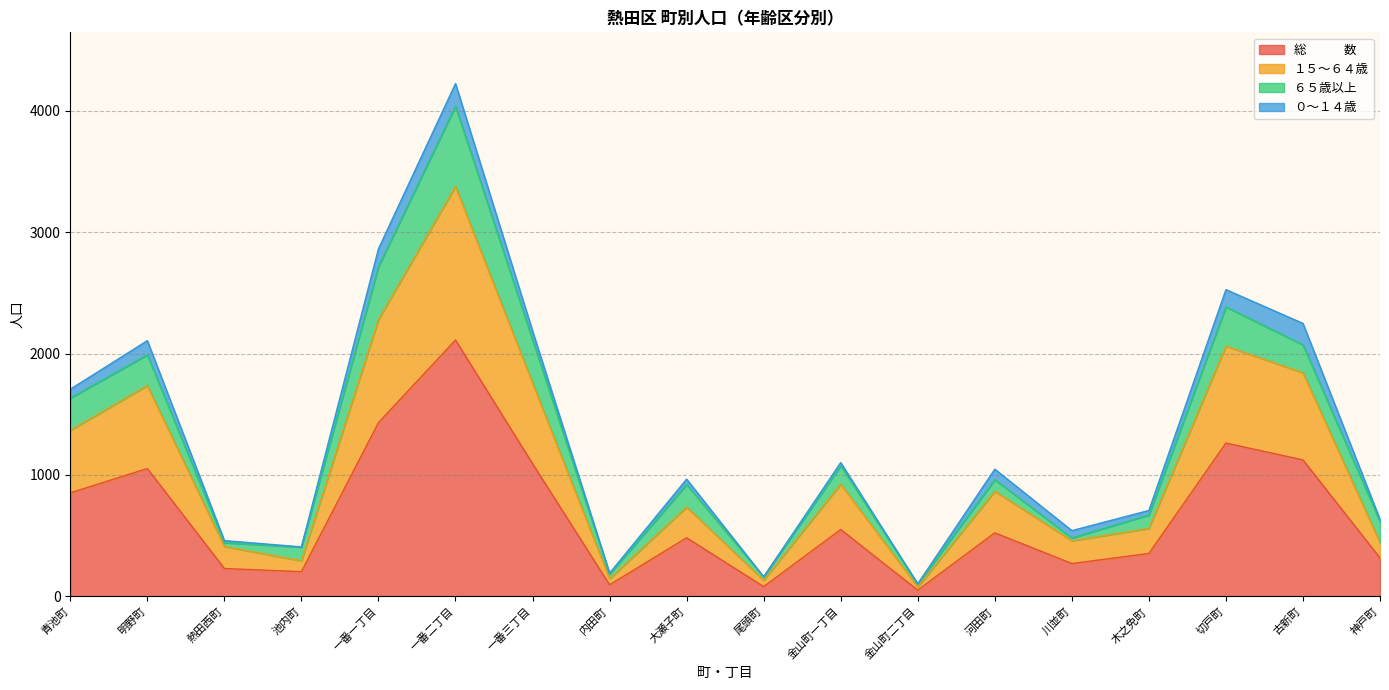

At which label does 総　　　数 reach its peak?

一番二丁目